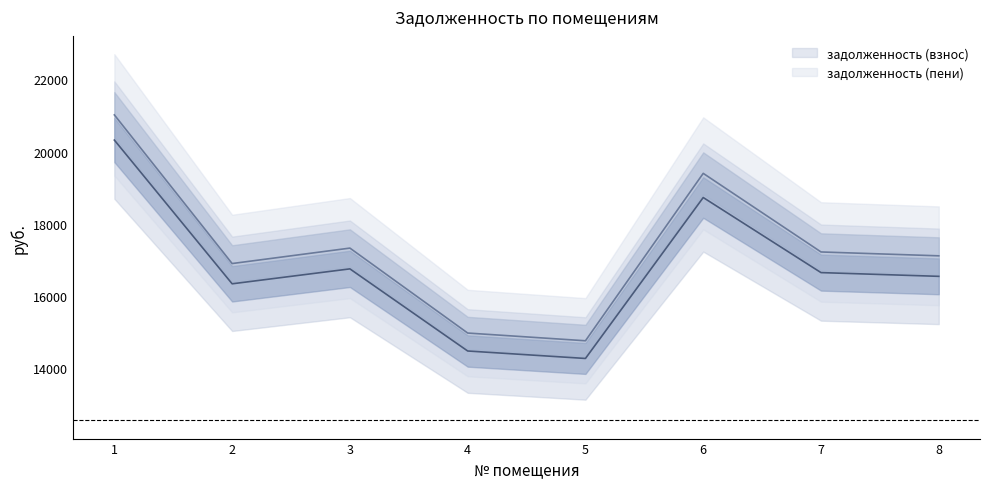

What is the sum of all задолженность (пени) values?

138722.4